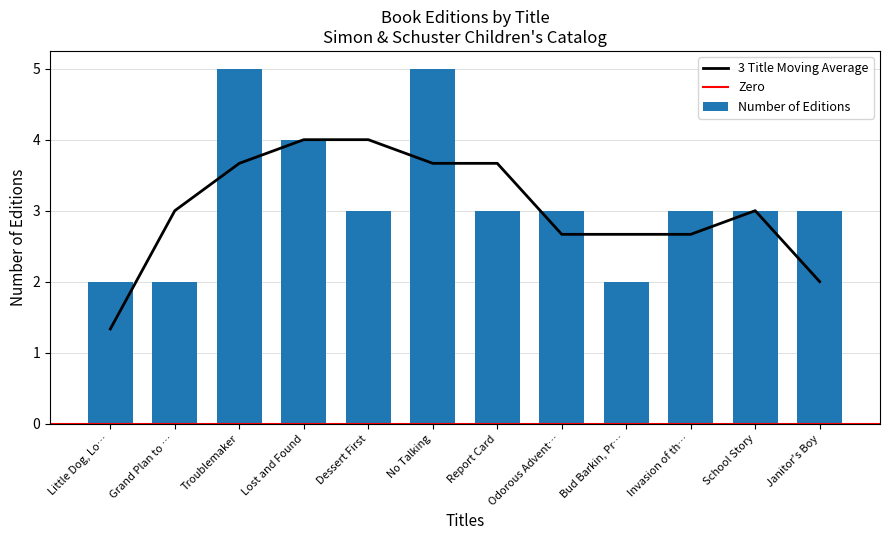

What value does the Number of Editions series have at No Talking?

5